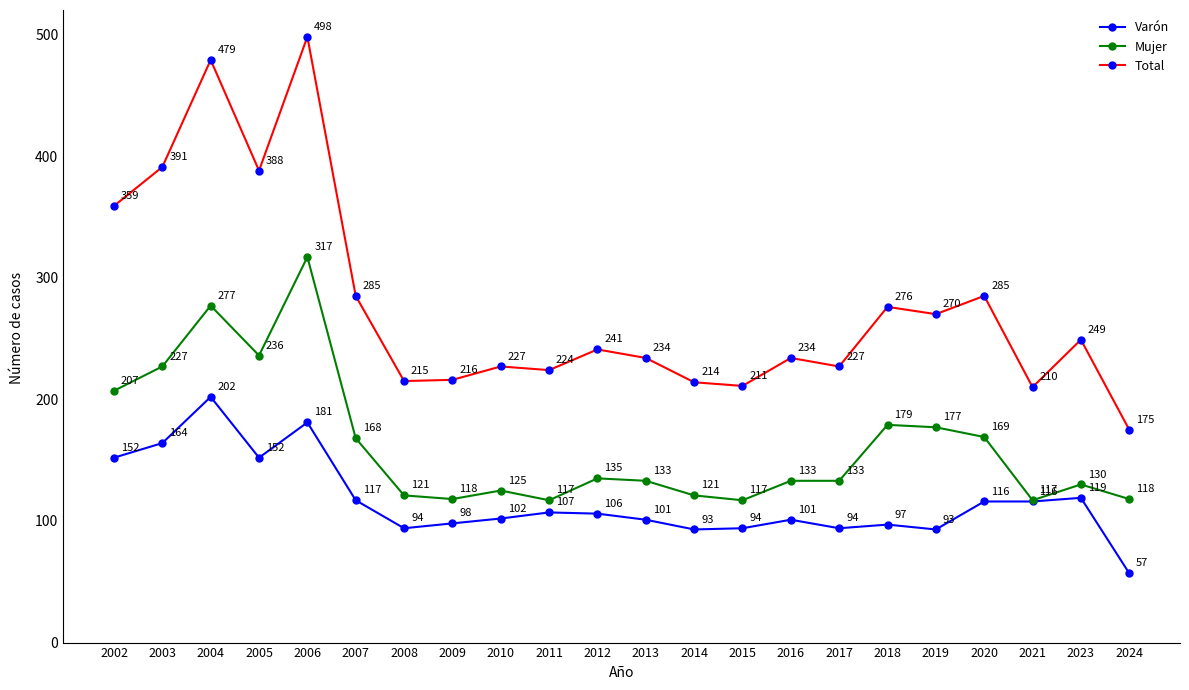

At which label does Mujer first exceed 133?

2002